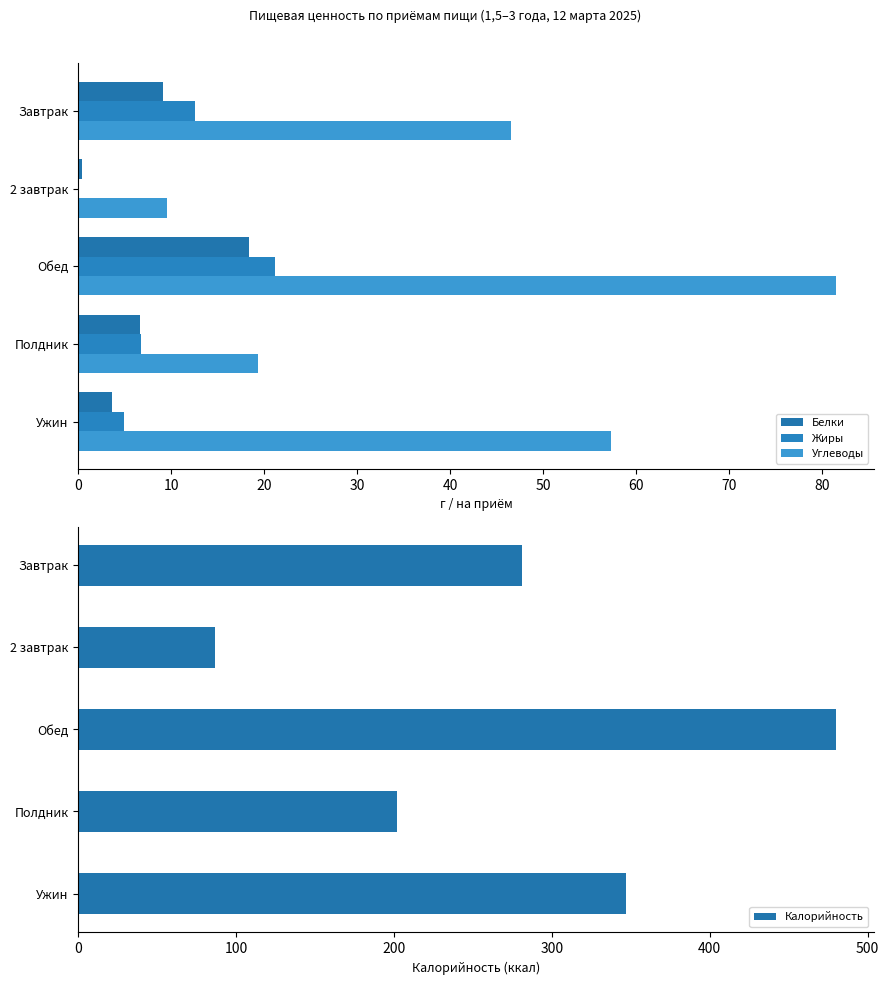

How many data points in Углеводы are above 46?

3